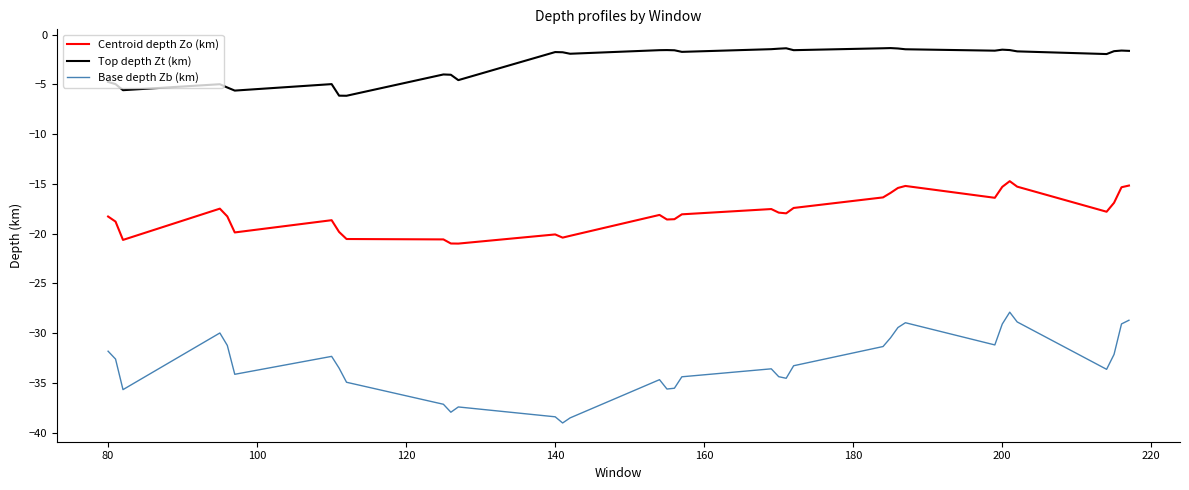

True or false: Centroid depth Zo (km) and Base depth Zb (km) intersect in this chart.

False